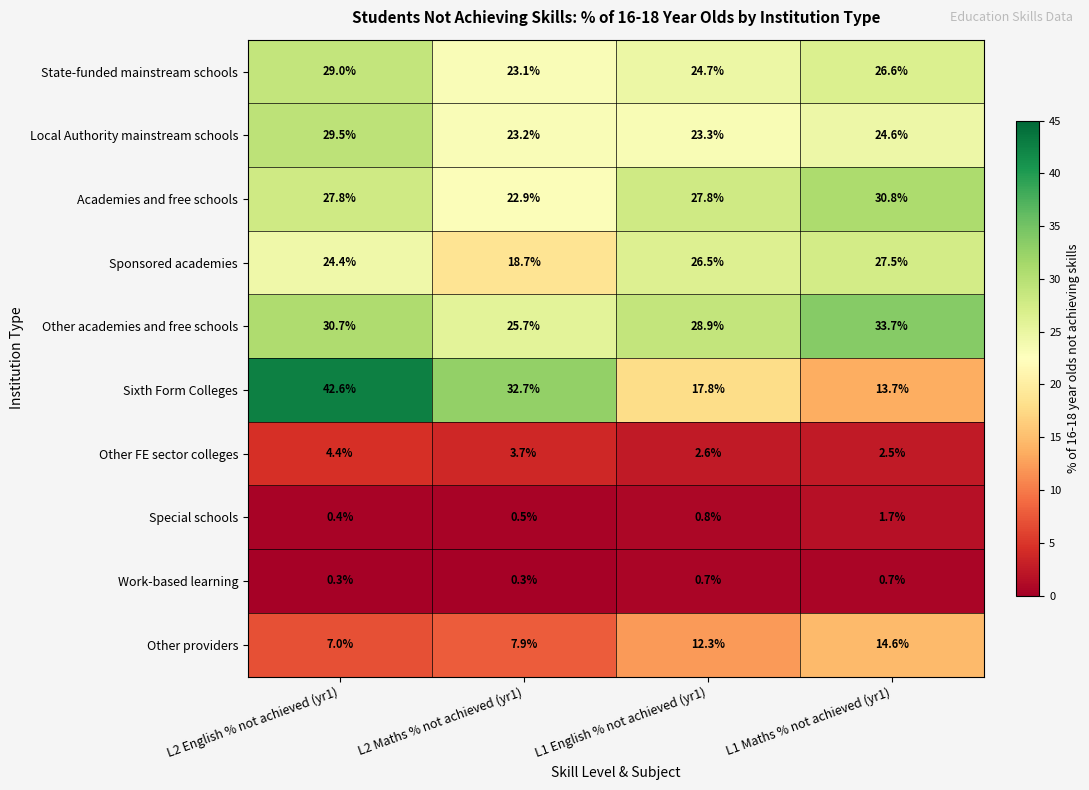

What value does the Other academies and free schools series have at L1 Maths % not achieved (yr1)?

33.7